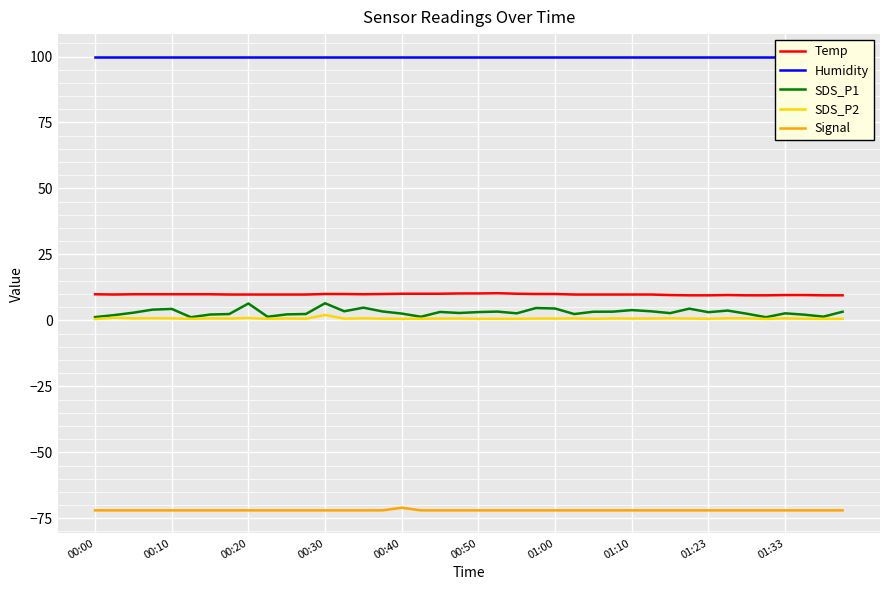

At which label is Humidity closest to 99?

00:00